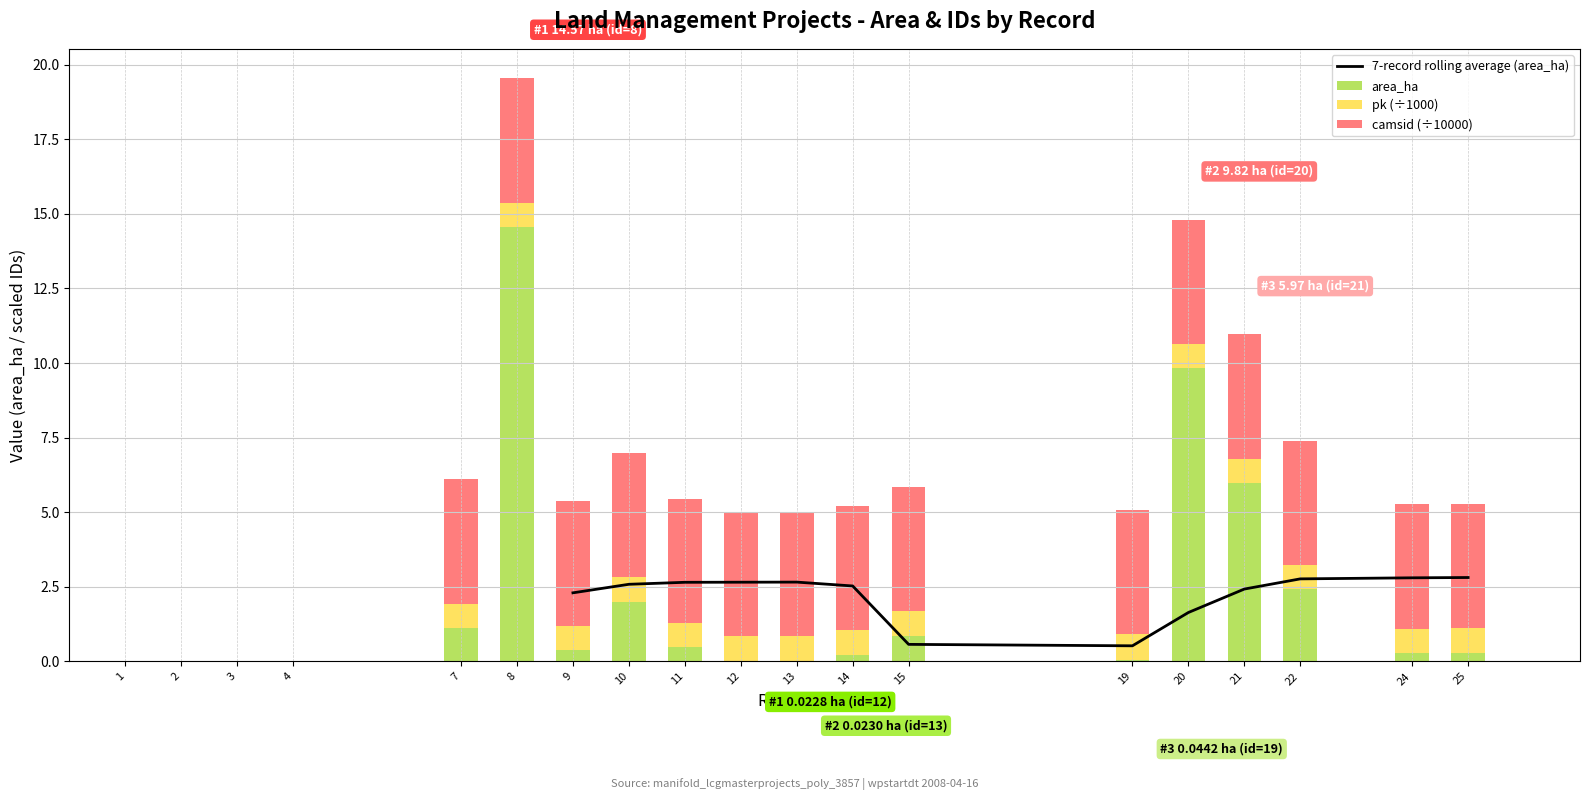

Reading left to right, extract all data points from this chart.

area_ha: 0.0	0.0	0.0	0.0	1.1	14.6	0.4	2.0	0.5	0.0	0.0	0.2	0.9	0.0	9.8	6.0	2.4	0.3	0.3
pk: 0.0	0.0	0.0	0.0	0.8	0.8	0.8	0.8	0.8	0.8	0.8	0.8	0.8	0.9	0.8	0.8	0.8	0.8	0.8
camsid: 0.0	0.0	0.0	0.0	4.2	4.2	4.2	4.2	4.2	4.2	4.2	4.2	4.2	4.2	4.2	4.2	4.2	4.2	4.2